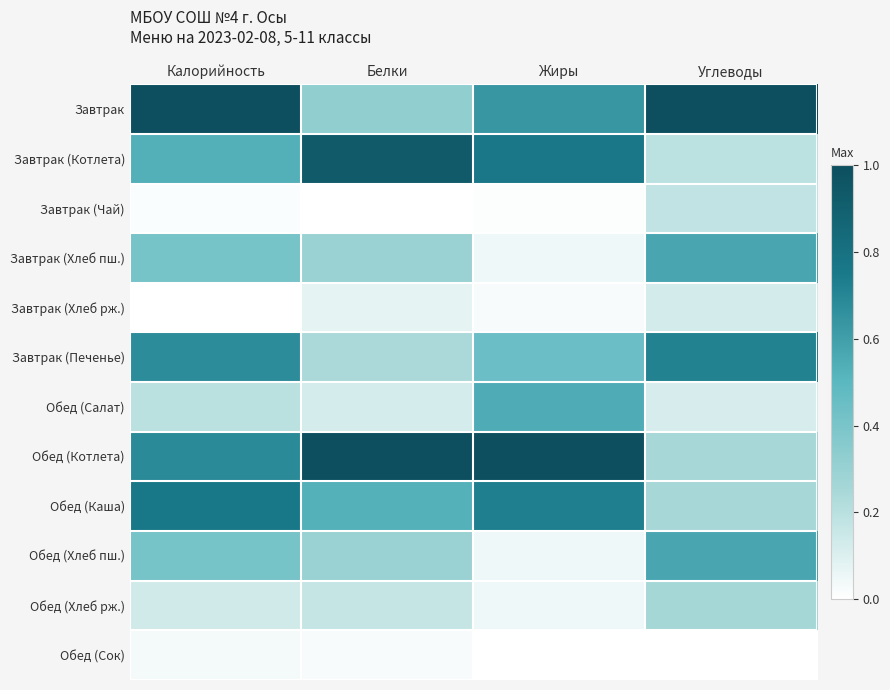

What is the total value across all series at Углеводы?

4.2